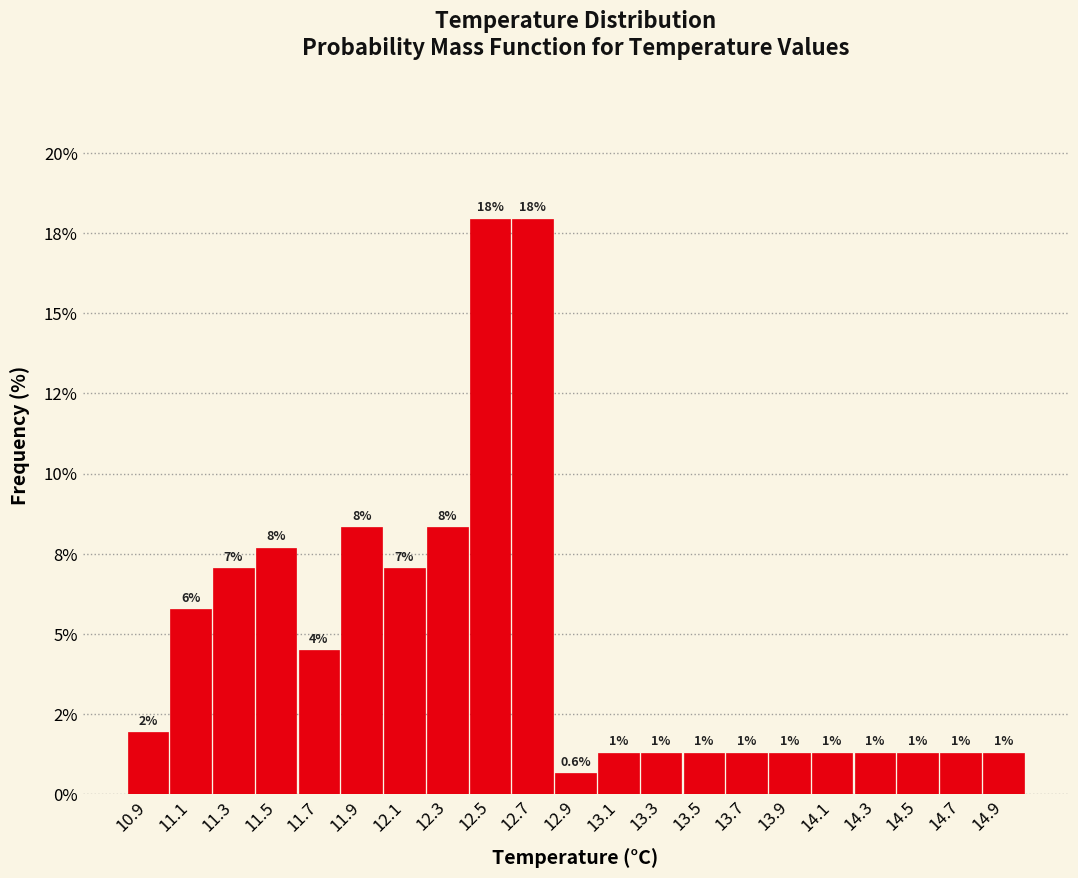

Does the chart contain any negative values?

No